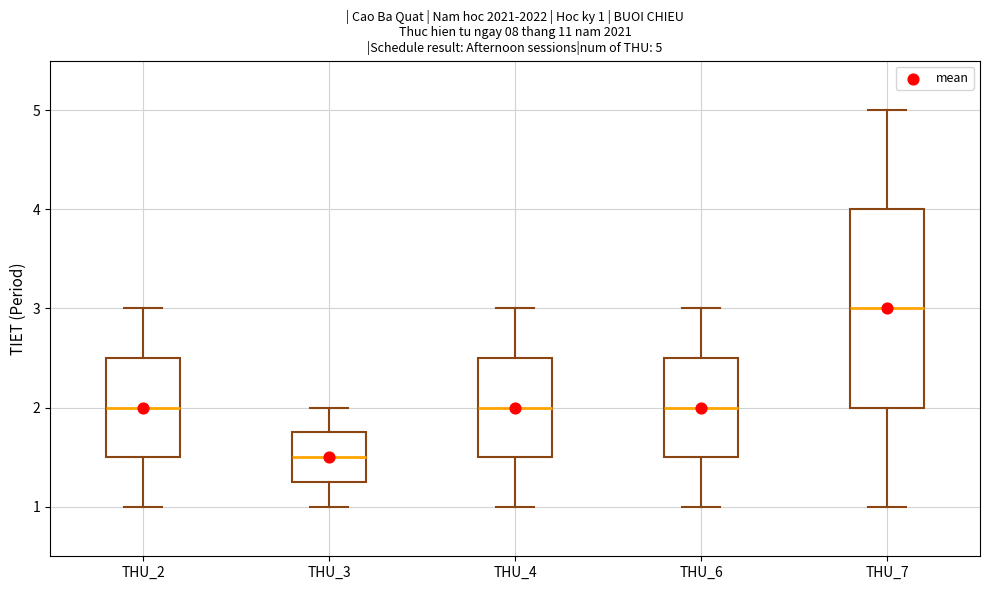

Comparing the boxes themselves (not the whiskers), which one is the tallest?

THU_7